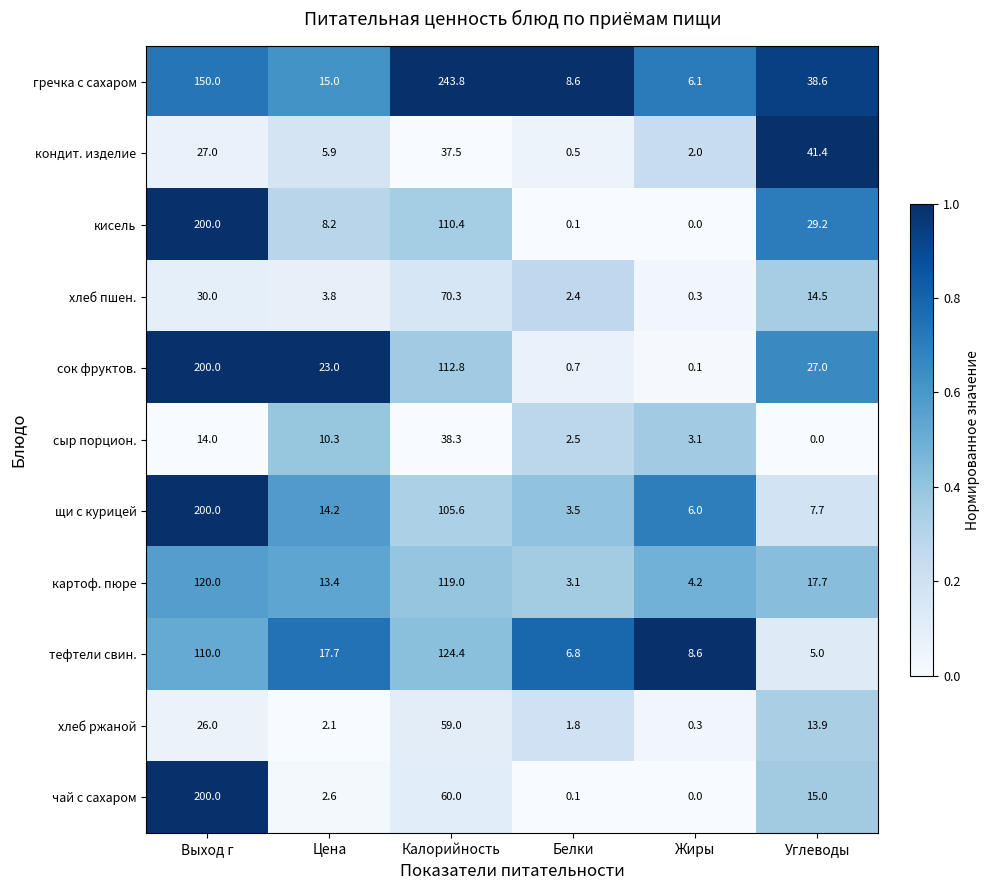

The value of чай с сахаром at Выход г is 200.0. True or false?

True